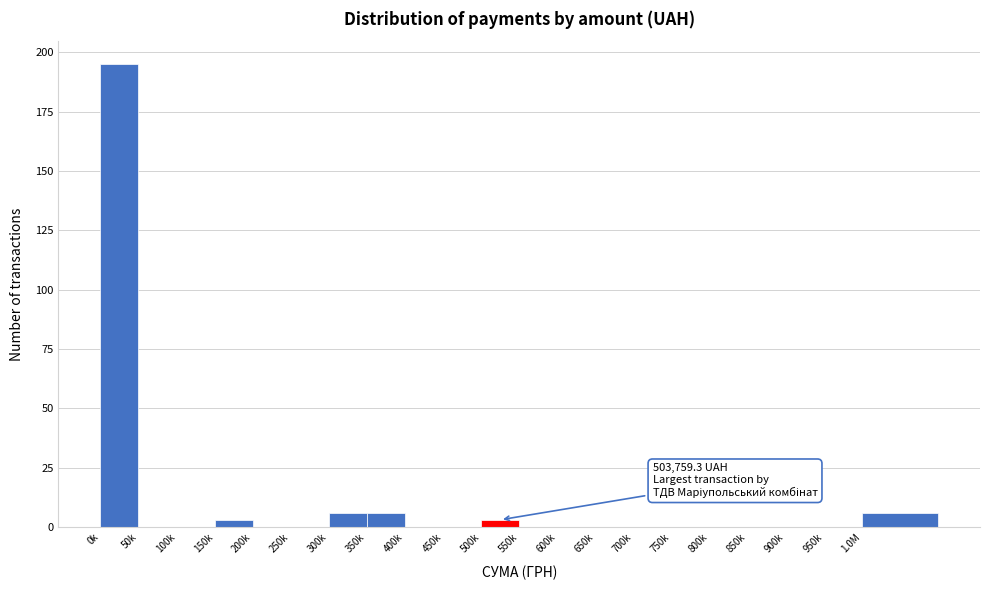

Reading left to right, transcribe all the data shown in this chart.

0k=195	50k=0	100k=0	150k=3	200k=0	250k=0	300k=6	350k=6	400k=0	450k=0	500k=3	550k=0	600k=0	650k=0	700k=0	750k=0	800k=0	850k=0	900k=0	950k=0	1.0M=6